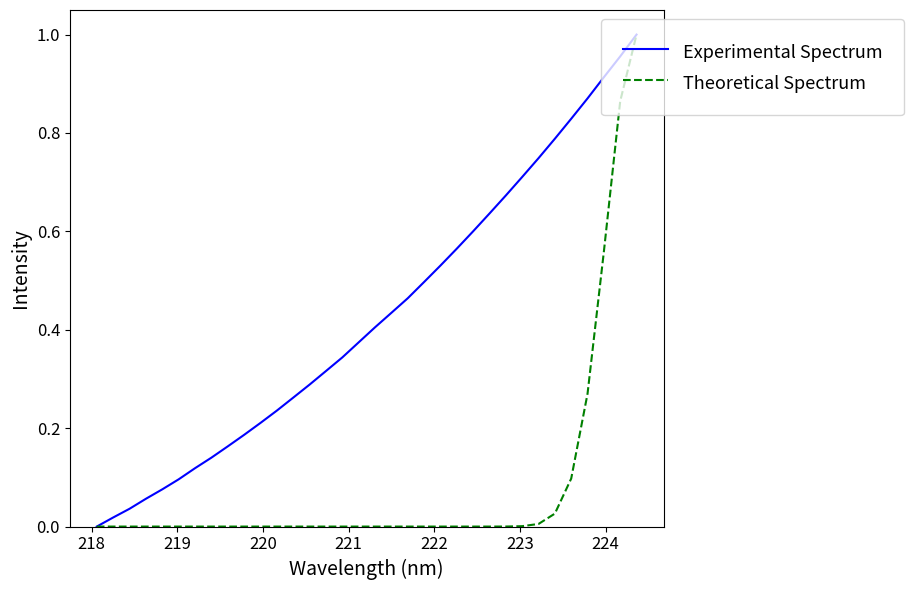

Which series has the largest total across all categories?

Experimental Spectrum